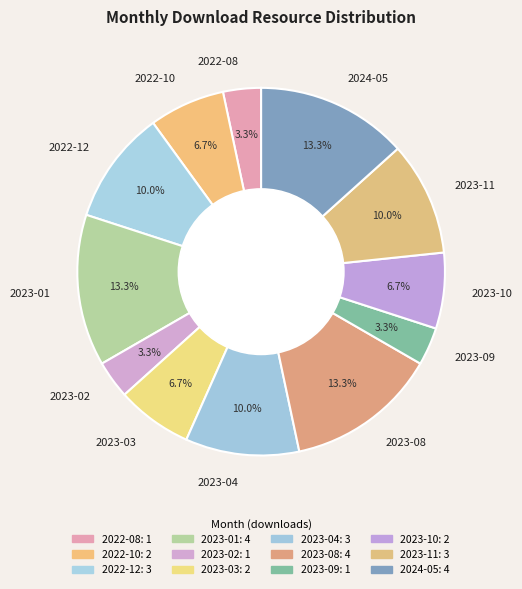

True or false: 2022-08 accounts for 3% of the total.

True